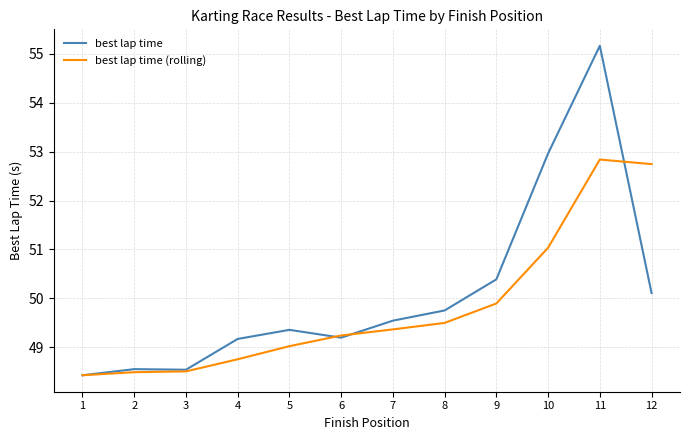

What is the spread (max minus min) of values at 11?

2.3